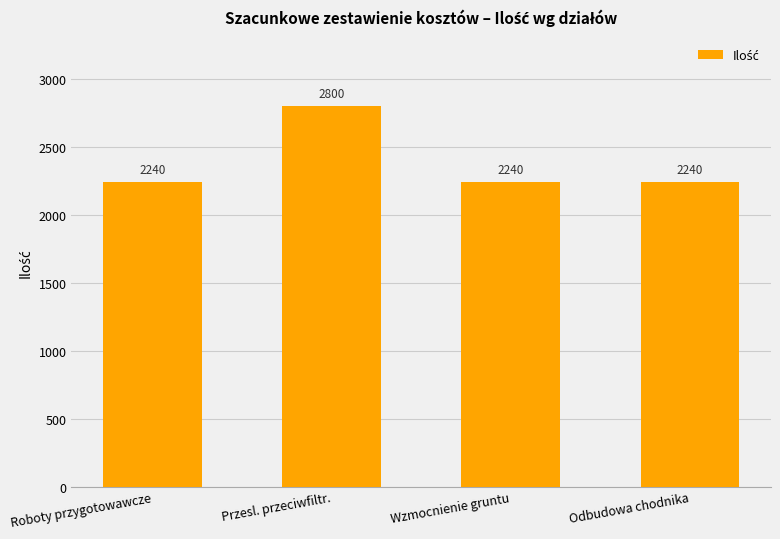

Reading left to right, extract all data points from this chart.

Roboty przygotowawcze=2240	Przesl. przeciwfiltr.=2800	Wzmocnienie gruntu=2240	Odbudowa chodnika=2240